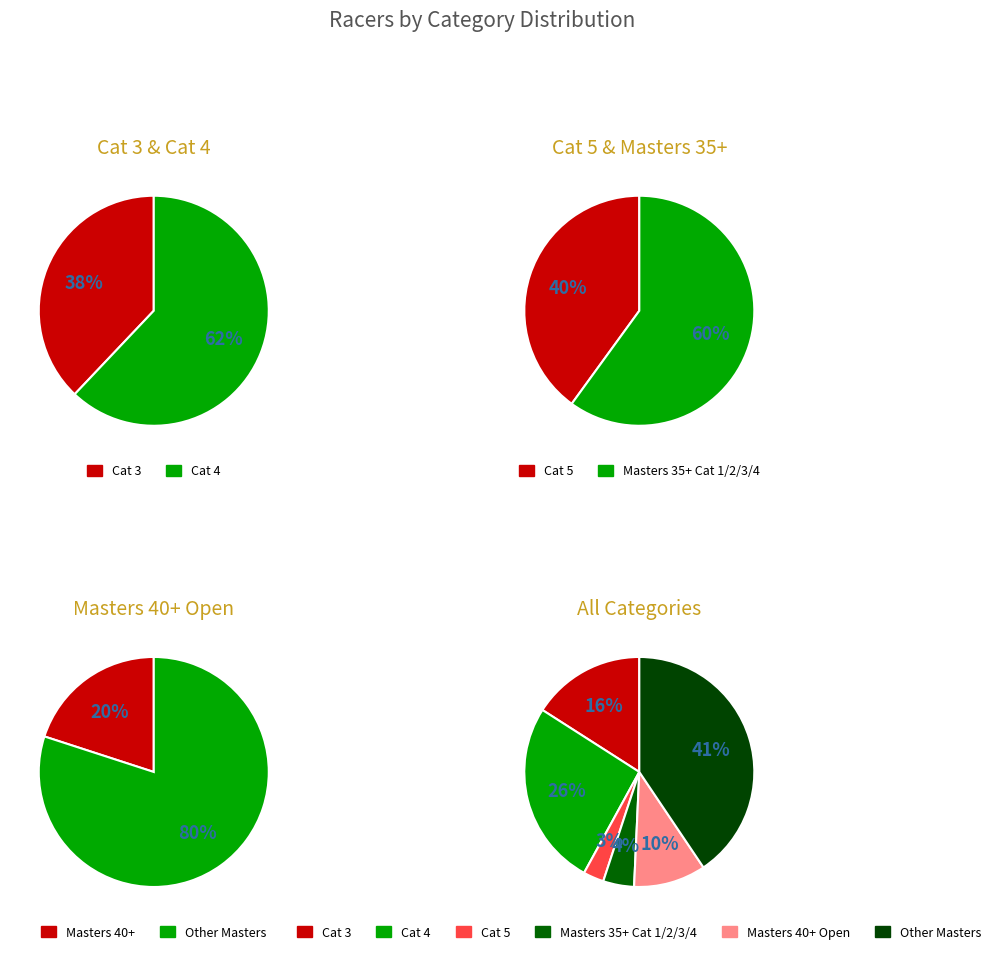

True or false: Masters 35+ Cat 1/2/3/4 accounts for 1% of the total.

False